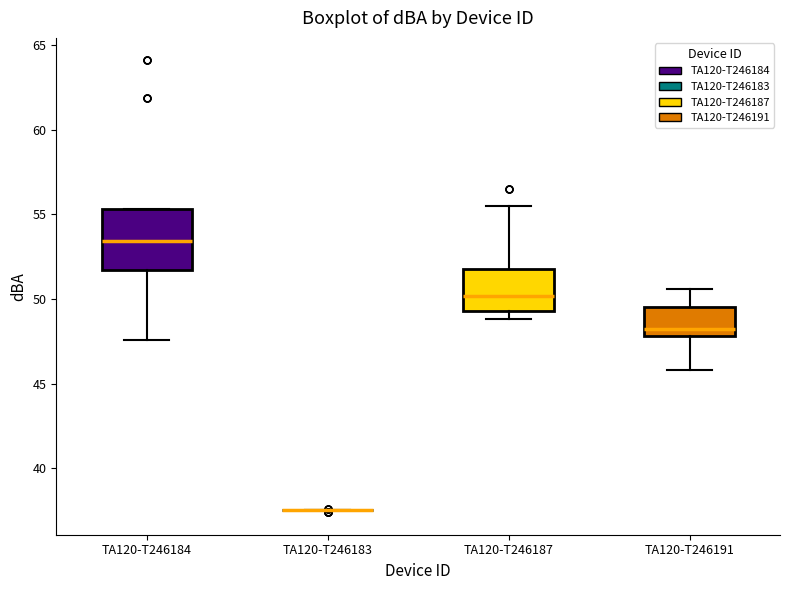

Reading left to right, transcribe this box plot: for each box, give where its median line is, the range the box spans, and where its two whiskers end, as read against the y-axis. The values are not printed on the chart, so give them approximately, as read against the axis.

TA120-T246184: median 53.5, box 51.5 to 55.5, whiskers 47.5 to 55.5
TA120-T246183: box collapsed to a line at 37.5, whiskers 37.5 to 37.5
TA120-T246187: median 50.0, box 49.5 to 52.0, whiskers 49.0 to 55.5
TA120-T246191: median 48.5, box 48.0 to 49.5, whiskers 46.0 to 50.5